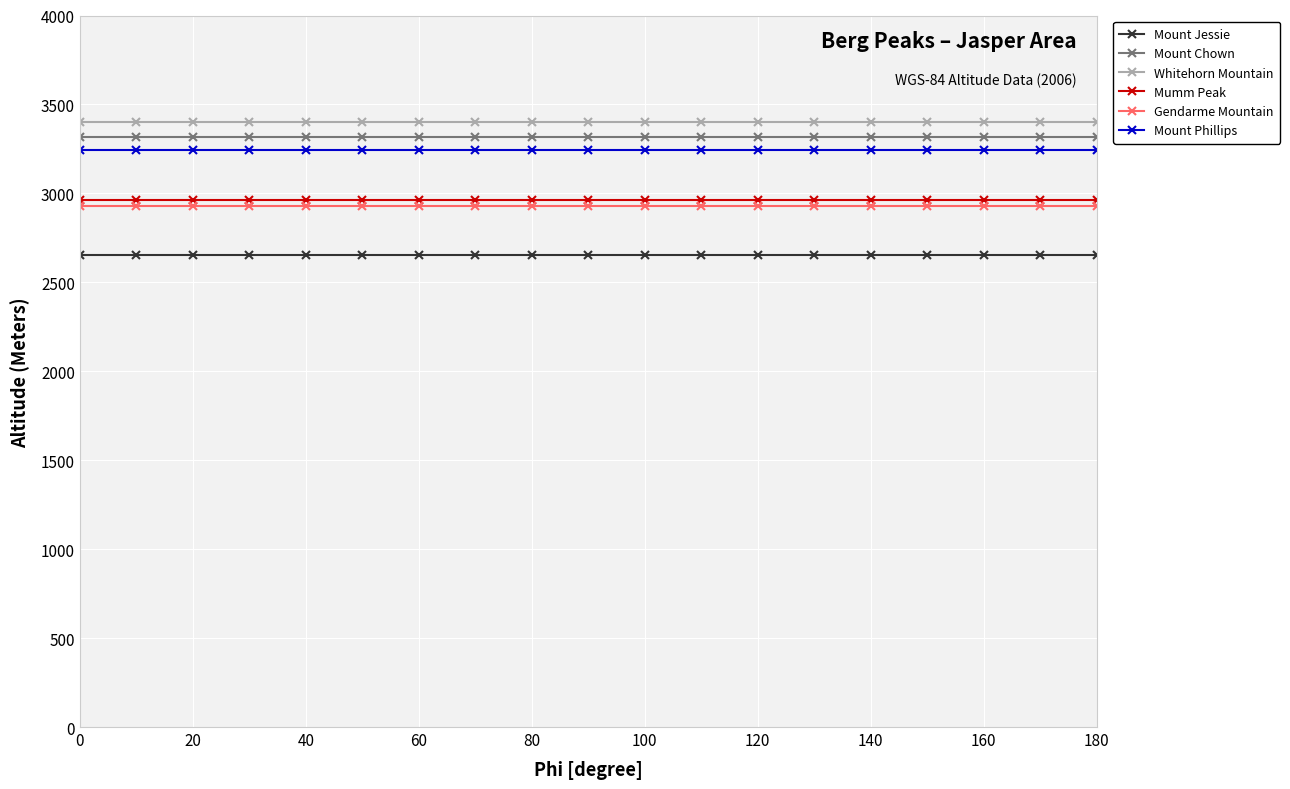

What is the smallest value displayed?

2651